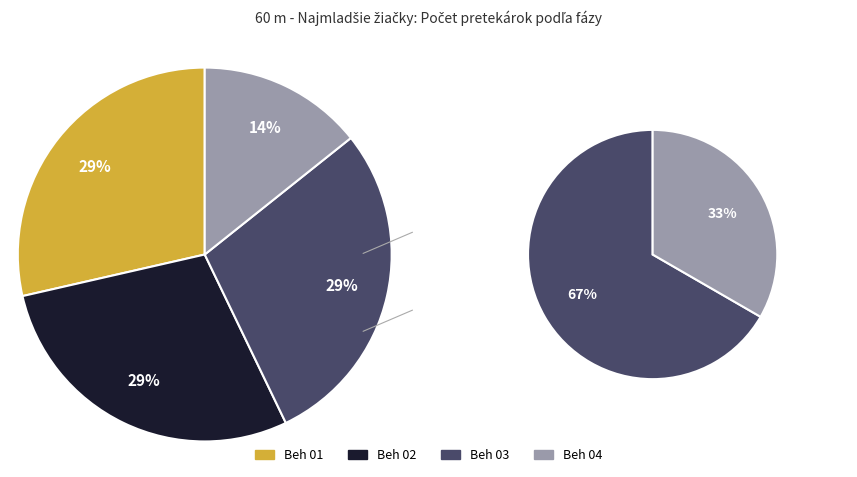

To the nearest percent, what is the difference between the largest and smallest slice percentages?

14%